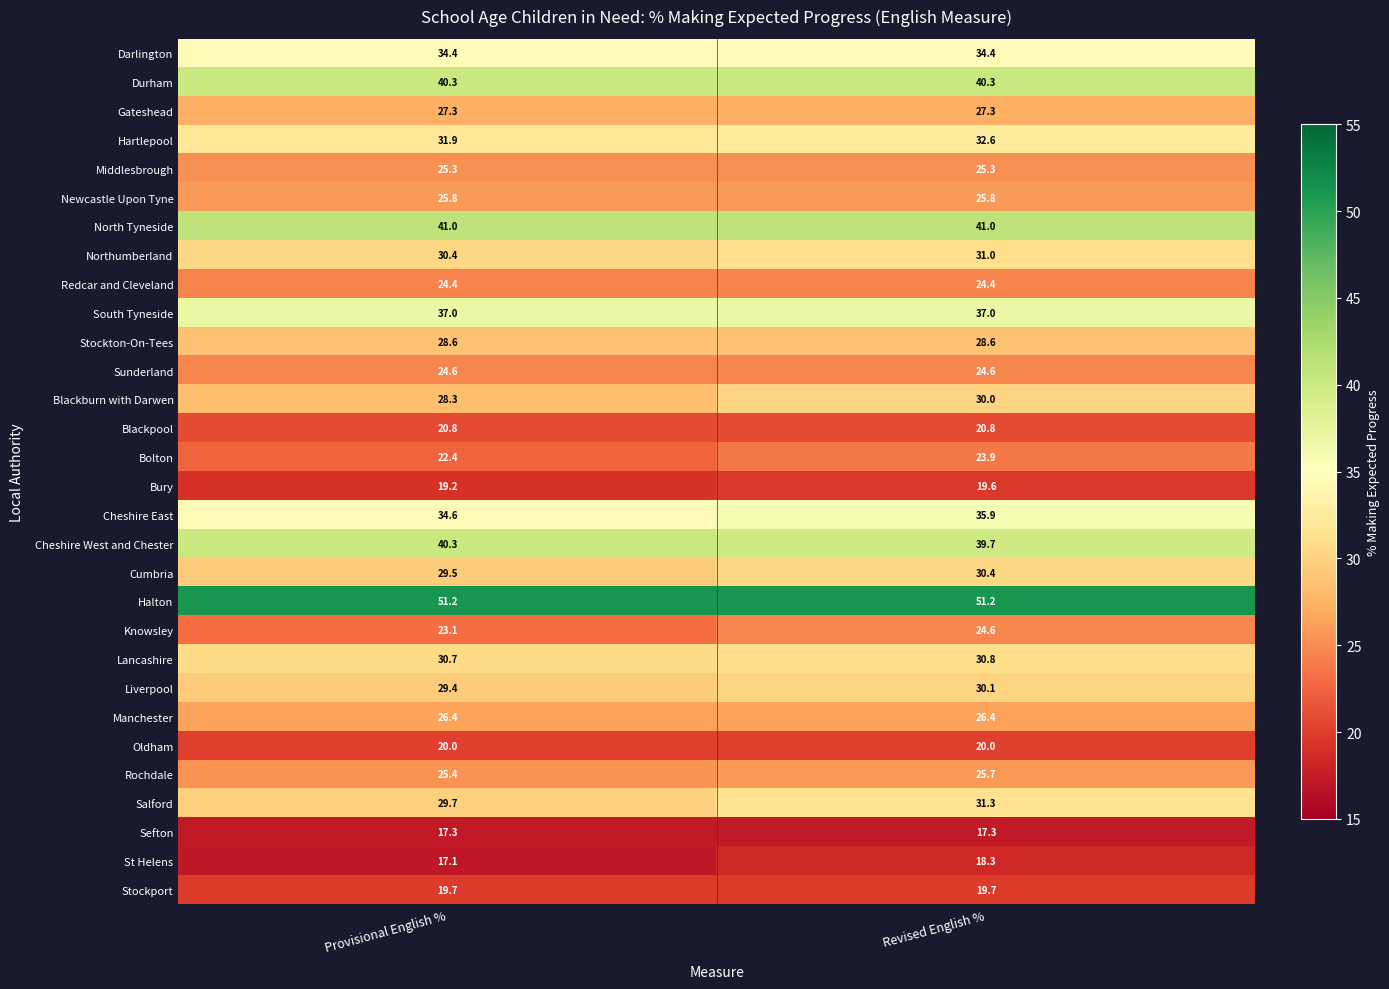

True or false: Halton has a value of 16.2 at Revised English %.

False